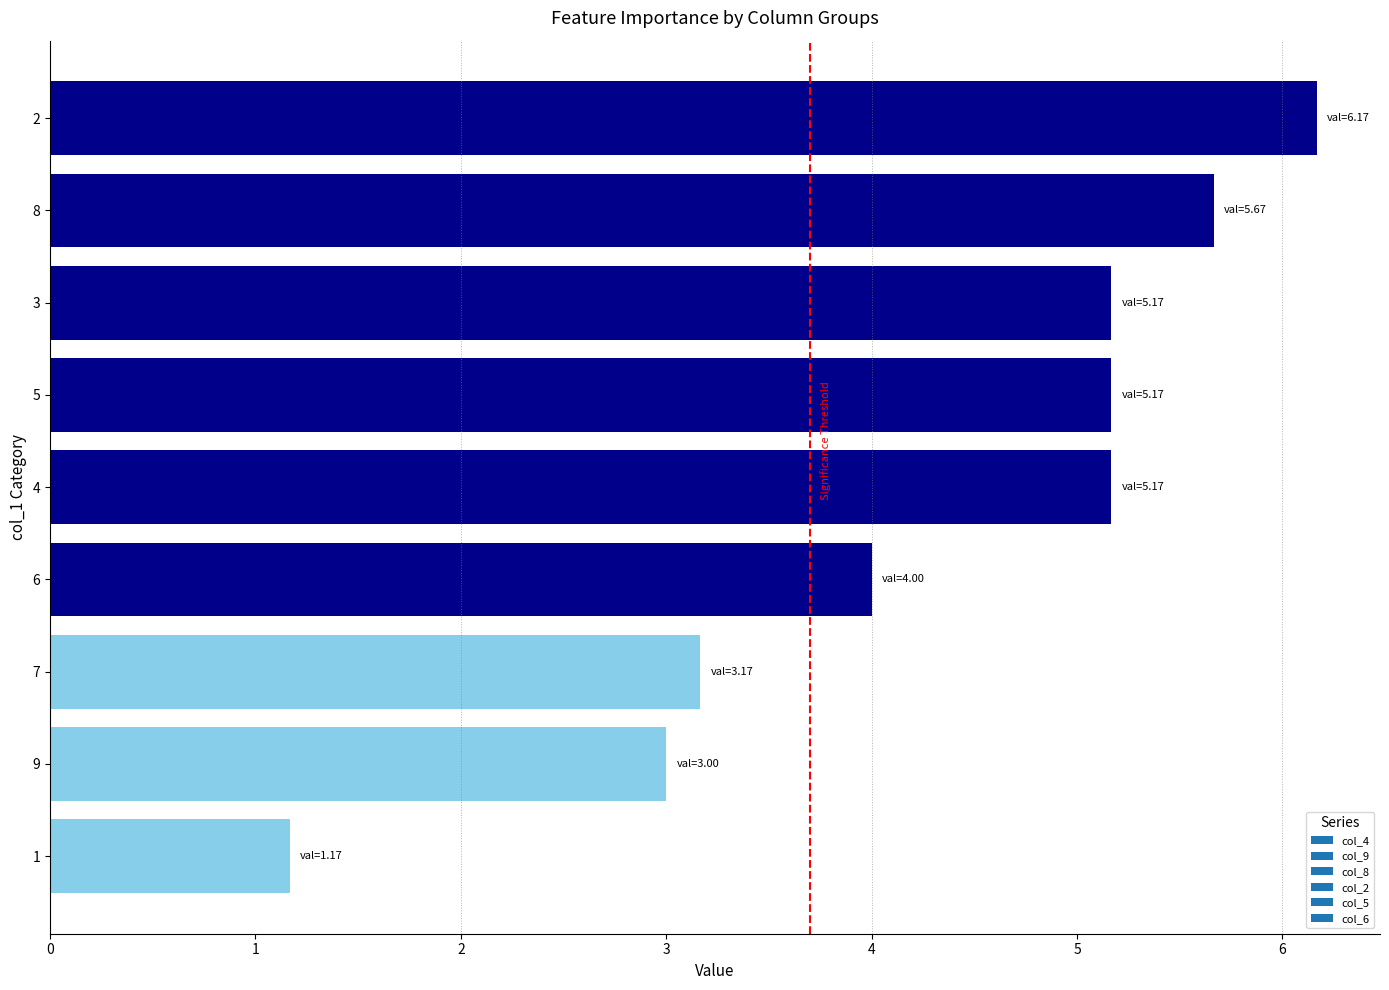

Reading bottom to top, what are all the values shown in this chart?

1.2	3.0	3.2	4.0	5.2	5.2	5.2	5.7	6.2